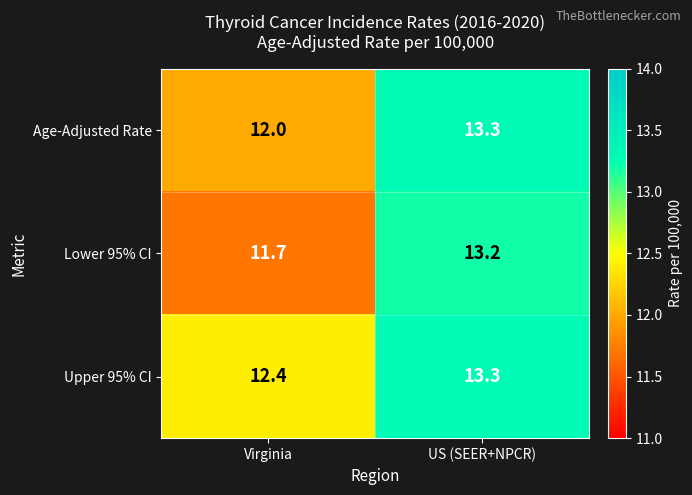

The Upper 95% CI series shows 18.2 at US (SEER+NPCR). True or false?

False